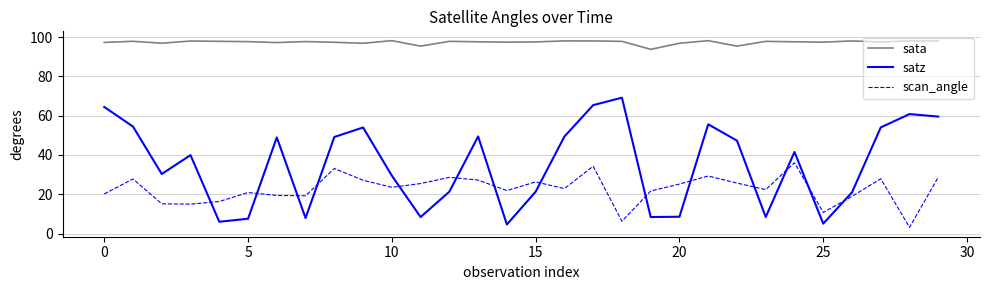

Rank the series by their average value, from lowest to highest.

scan_angle, satz, sata